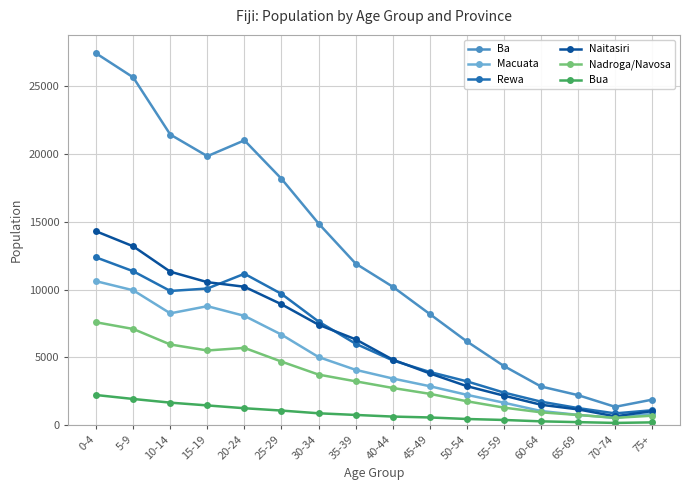

Rank the series by their maximum value, from highest to lowest.

Ba, Naitasiri, Rewa, Macuata, Nadroga/Navosa, Bua